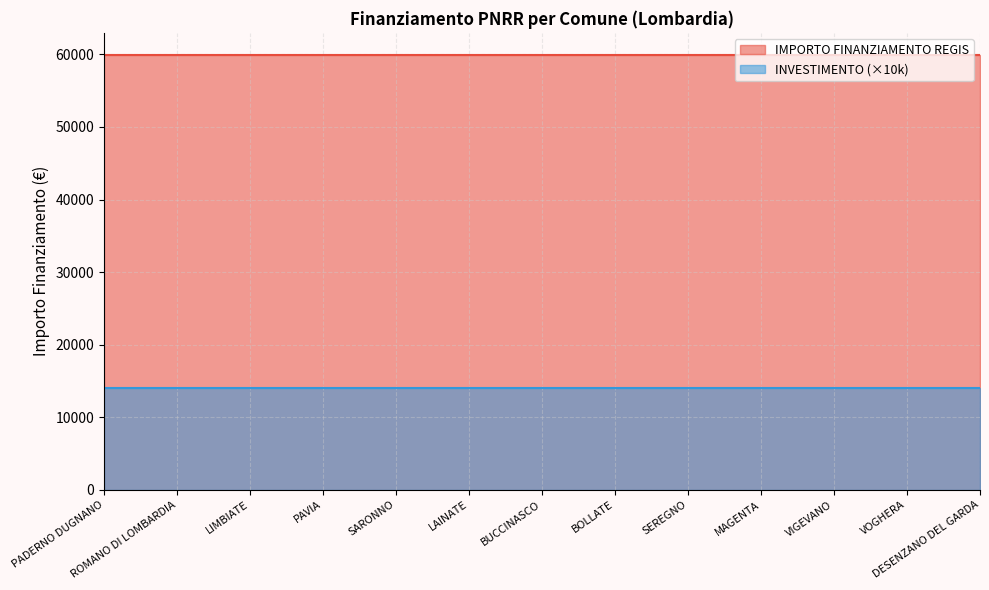

Which series has the largest total across all categories?

IMPORTO FINANZIAMENTO REGIS